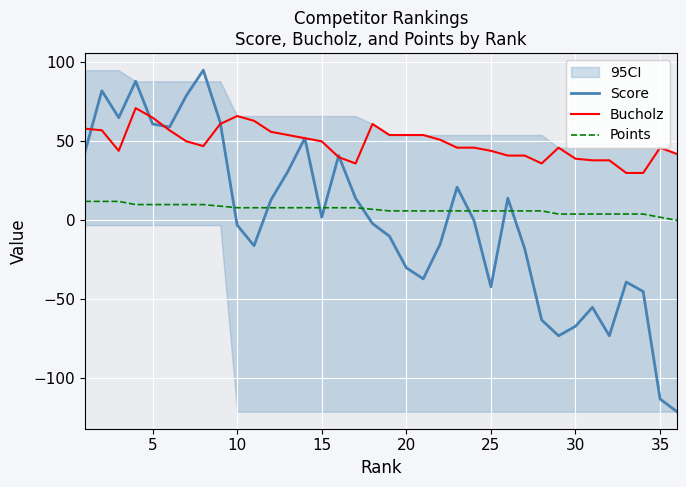

How many interior local peaks does the Score series have?

9